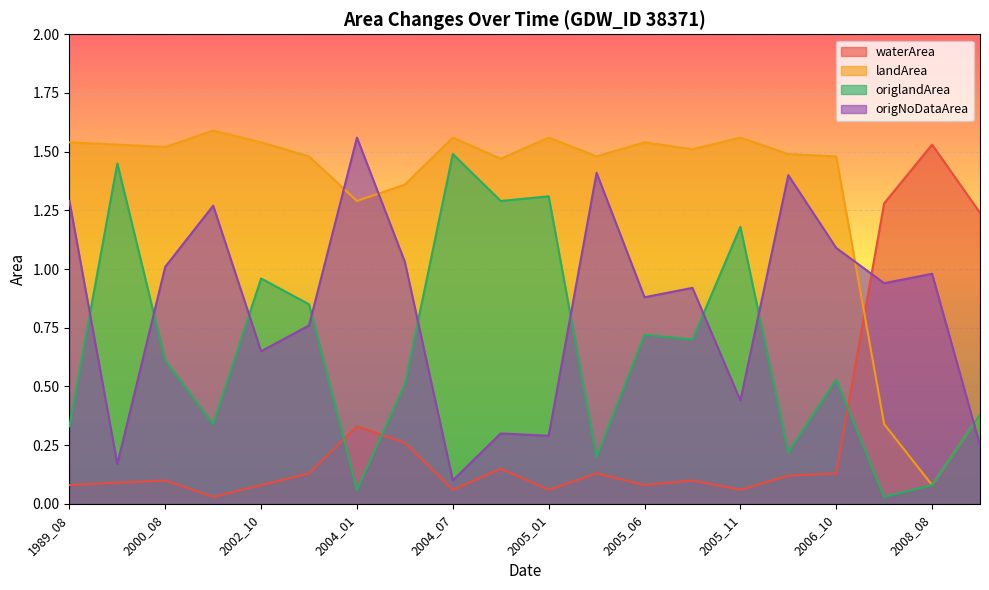

True or false: waterArea has more than 0 interior local peaks.

True